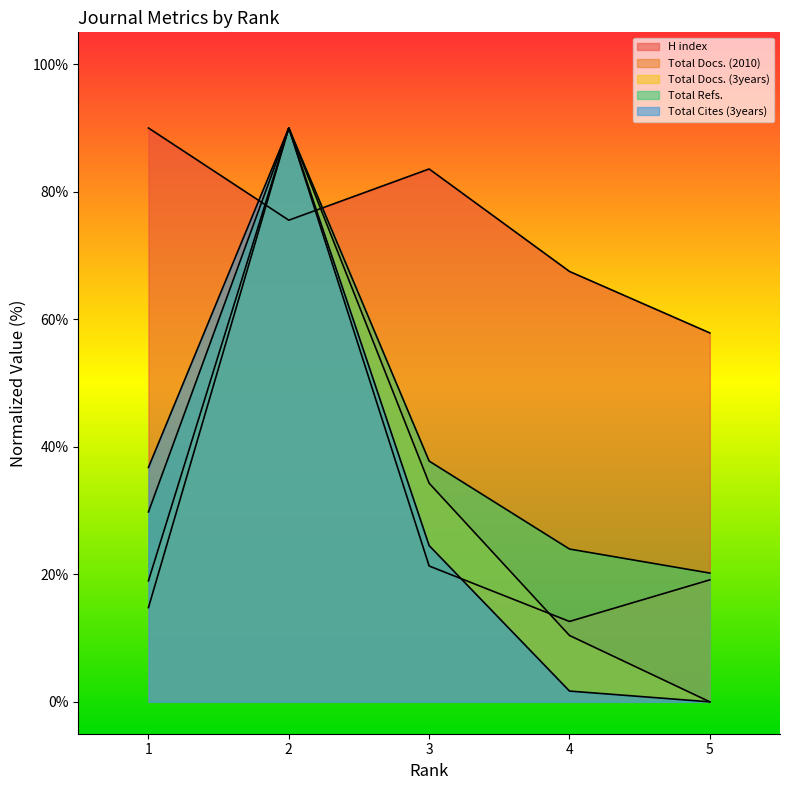

True or false: Total Refs. and Total Docs. (3years) cross at least once.

False